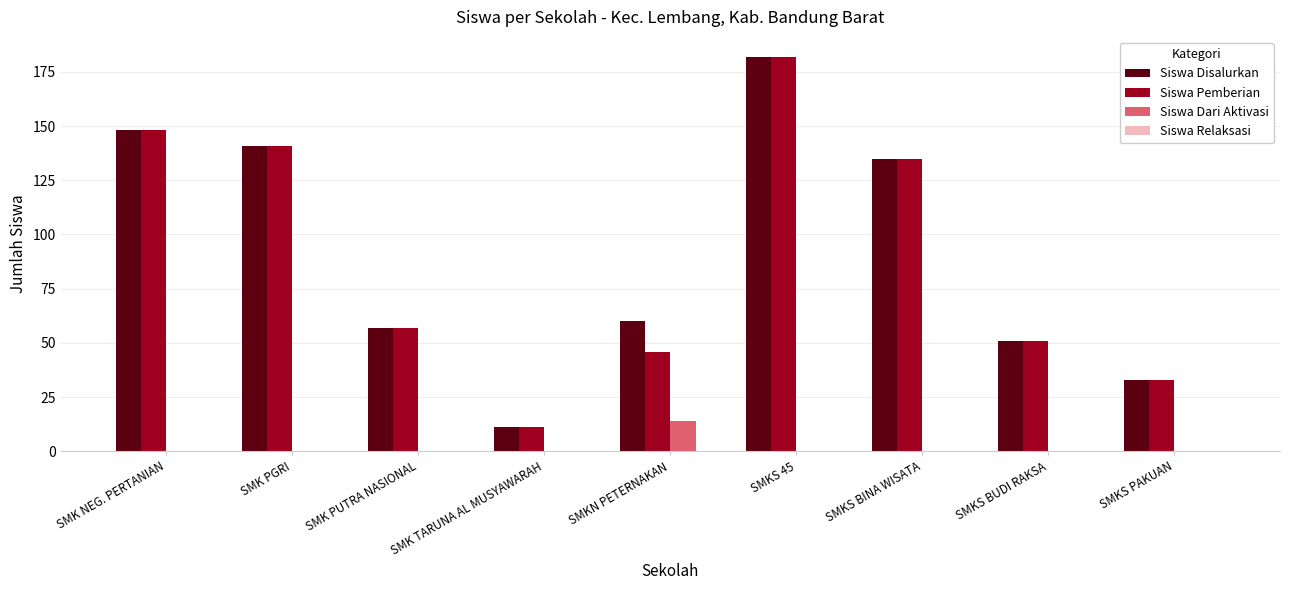

Is it true that Siswa Disalurkan equals 245 at SMK PGRI?

False